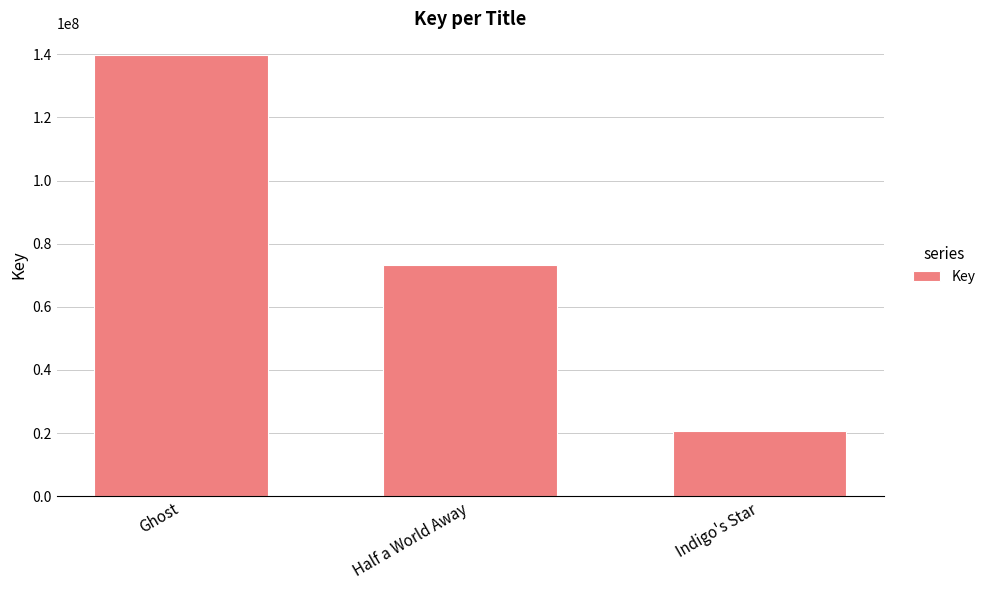

Reading left to right, transcribe all the data shown in this chart.

Ghost=139631199	Half a World Away=73357547	Indigo's Star=20539217